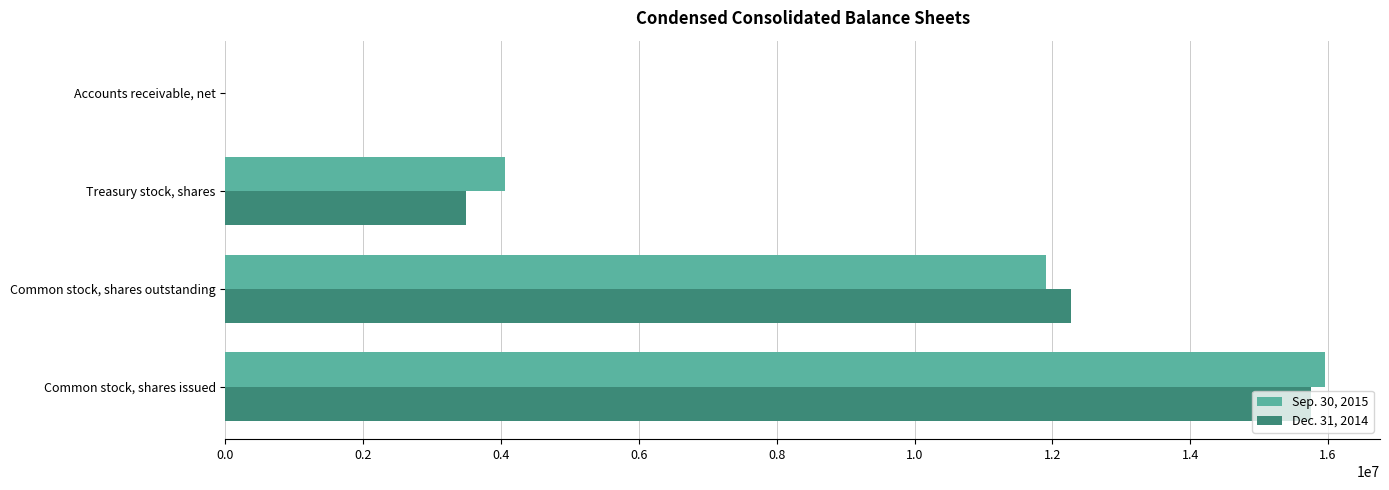

Between Common stock, shares issued and Treasury stock, shares, which series saw the biggest shift?

Dec. 31, 2014